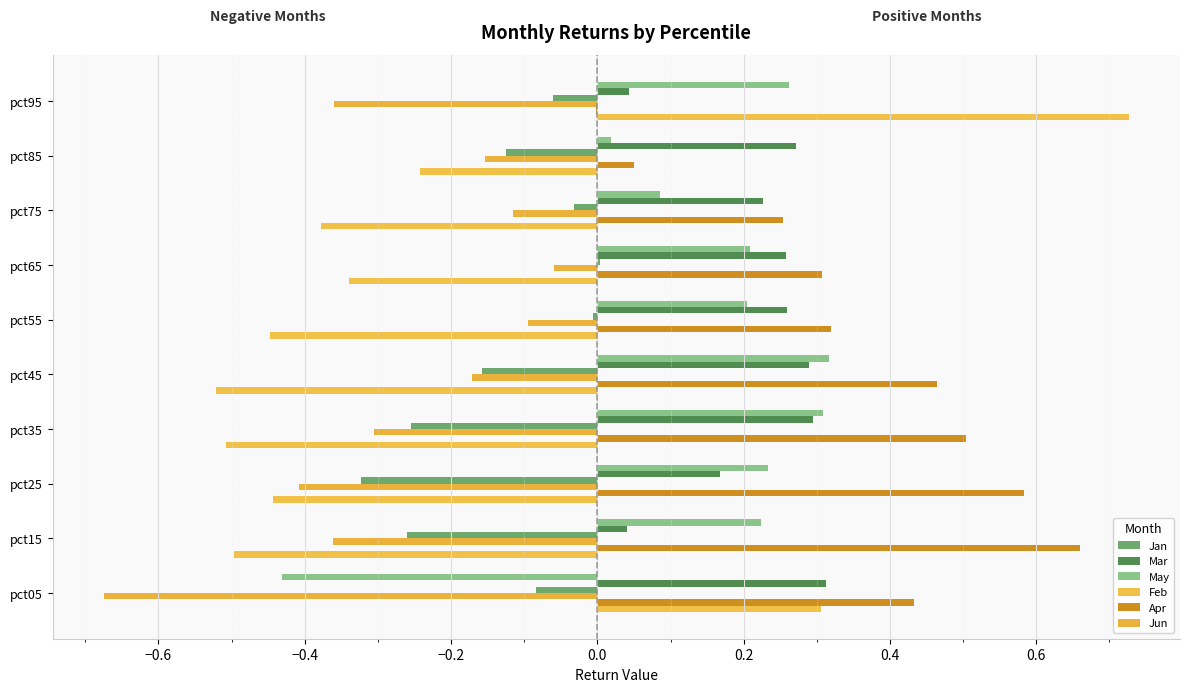

How many categories are shown in the chart?

10